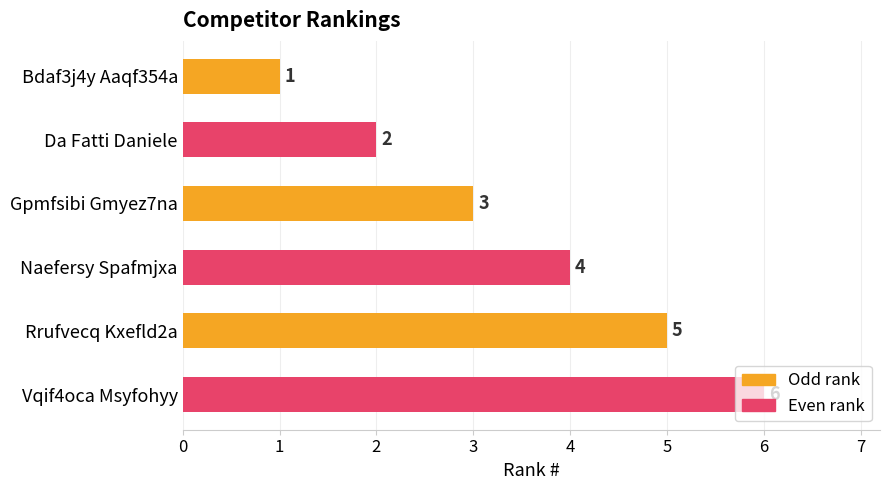

Is it true that the value at Naefersy Spafmjxa is 4?

True